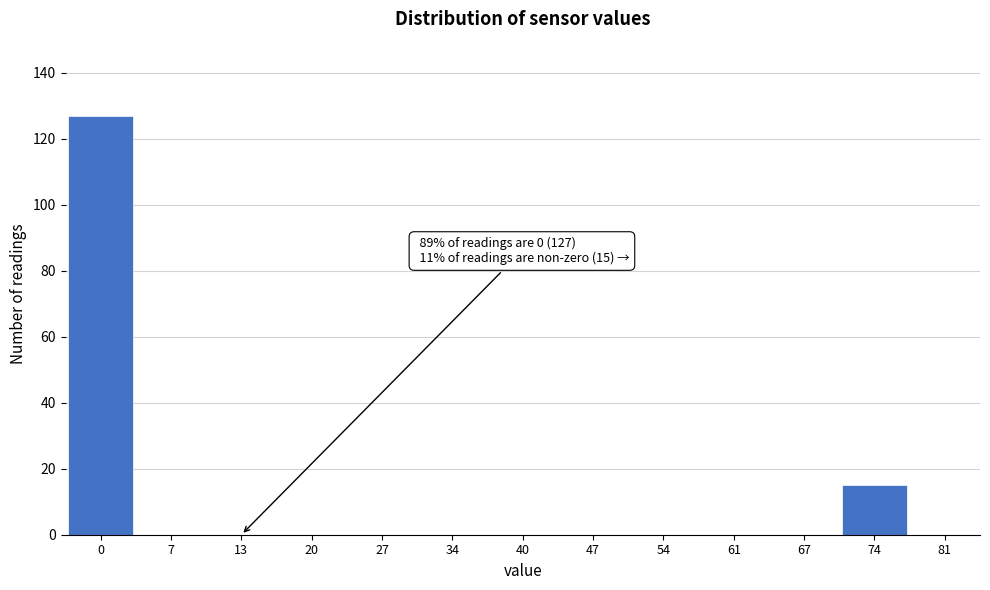

Reading left to right, list all the values displayed in this chart.

0=127	7=0	13=0	20=0	27=0	34=0	40=0	47=0	54=0	61=0	67=0	74=15